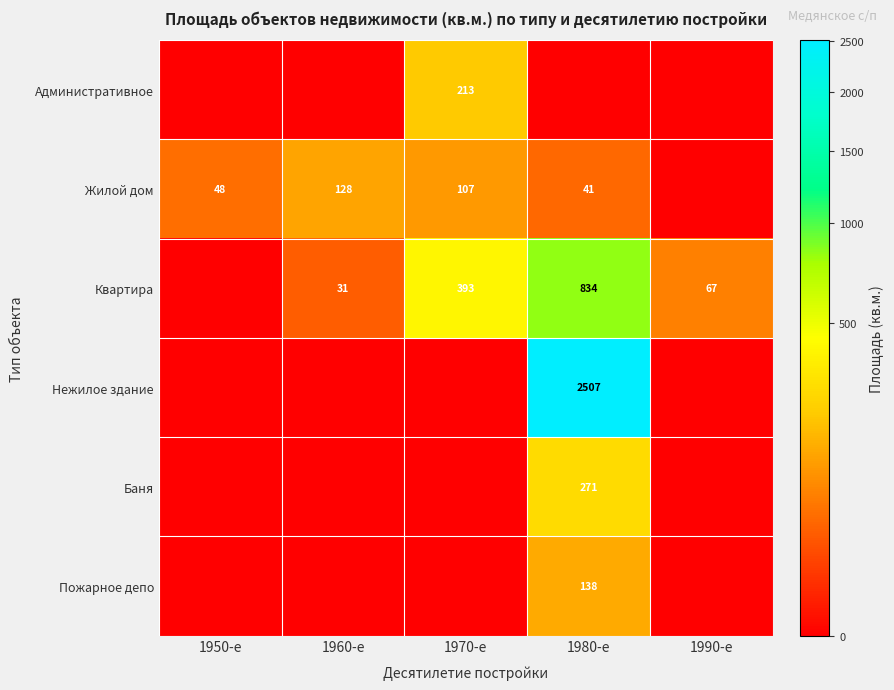

What is the sum of the Жилой дом values at 1960-е and 1950-е?

176